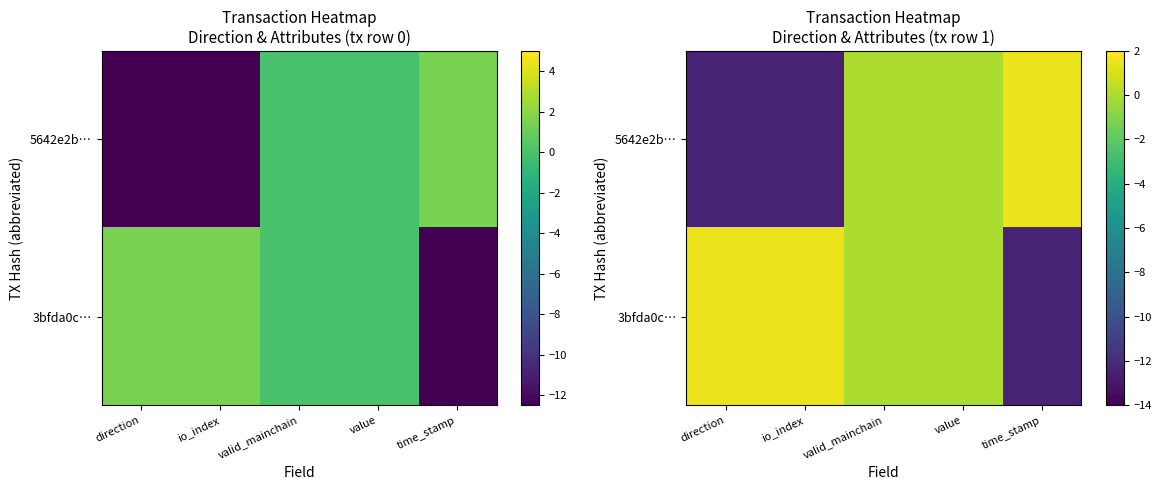

At which label does 5642e2b… reach its peak?

time_stamp